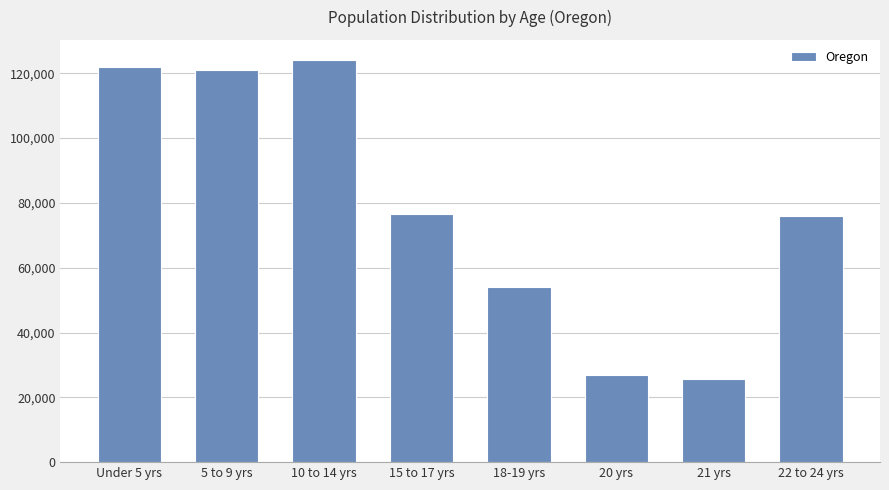

What is the sum of the values at 15 to 17 yrs and 21 yrs?

102483